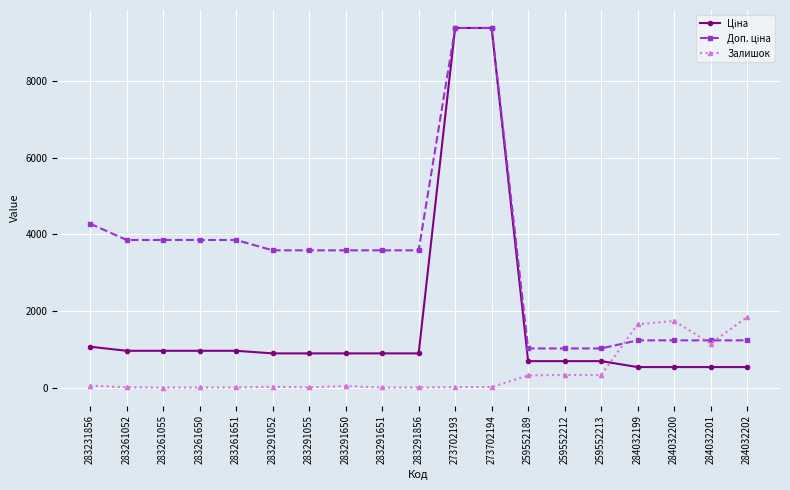

True or false: Залишок has a value of 9.0 at 283291055.

True